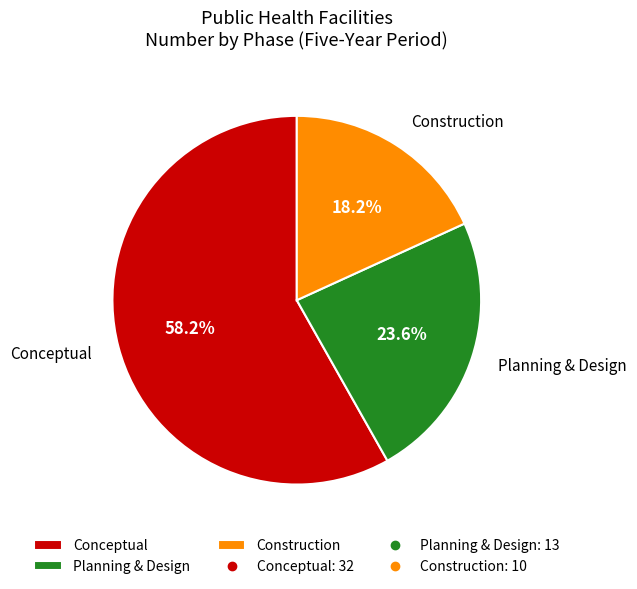

What portion of the pie excludes Planning & Design?

76.4%